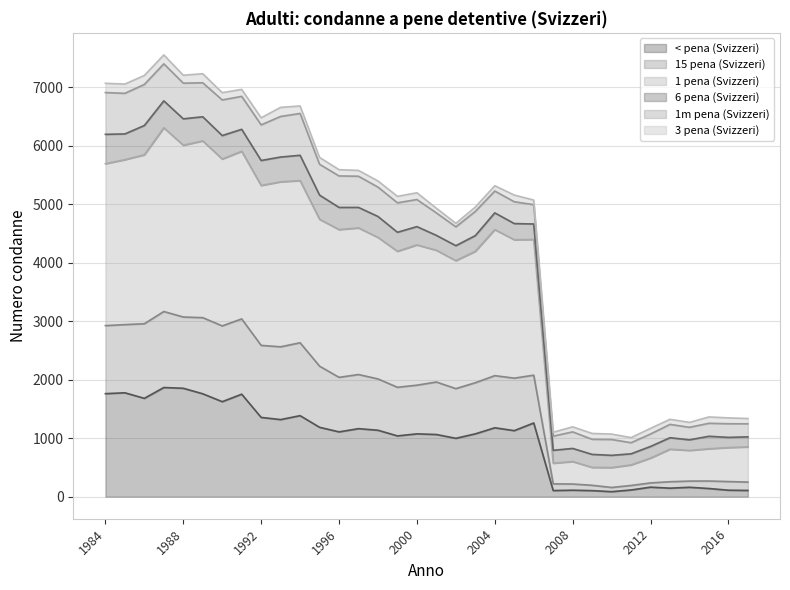

The < pena (Svizzeri) series shows 1580 at 2000. True or false?

False